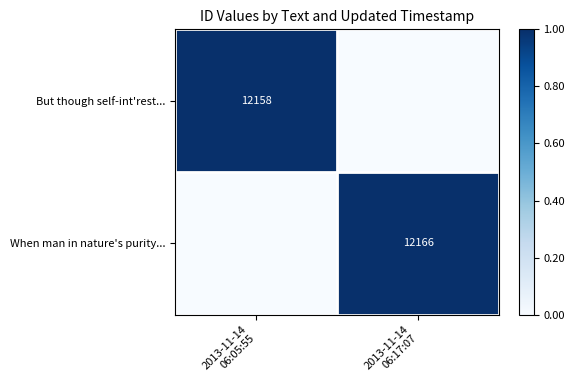

What is the average value of the But though self-int'rest... series?

0.5